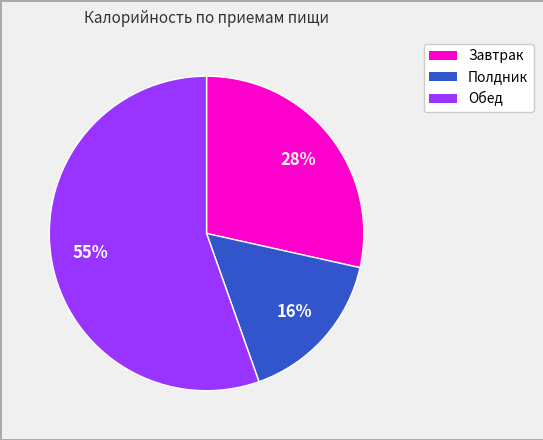

Approximately how many times larger is the value at Полдник compared to Обед?

0.3